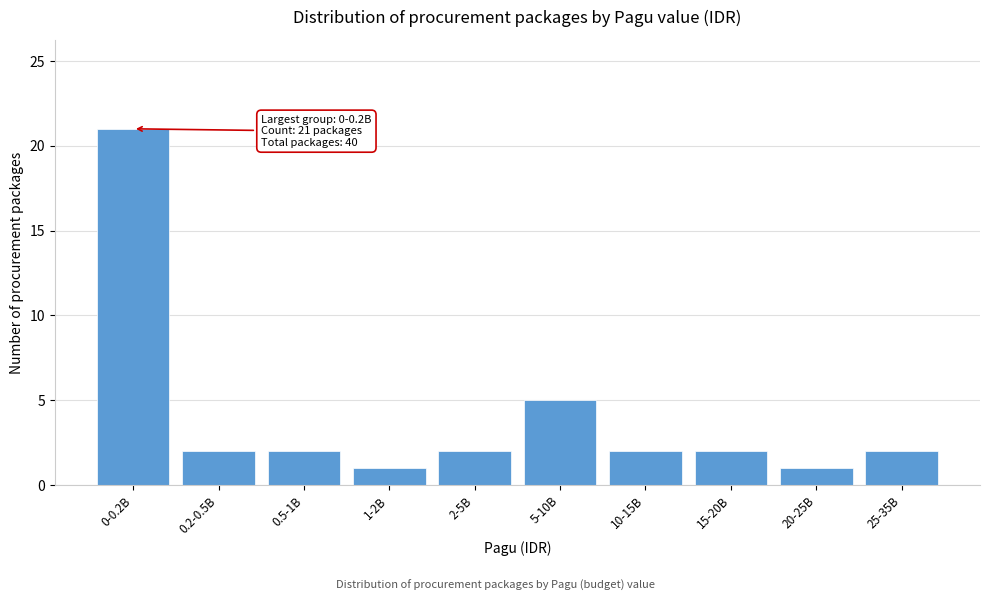

Reading right to left, transcribe all the data shown in this chart.

25-35B=2	20-25B=1	15-20B=2	10-15B=2	5-10B=5	2-5B=2	1-2B=1	0.5-1B=2	0.2-0.5B=2	0-0.2B=21